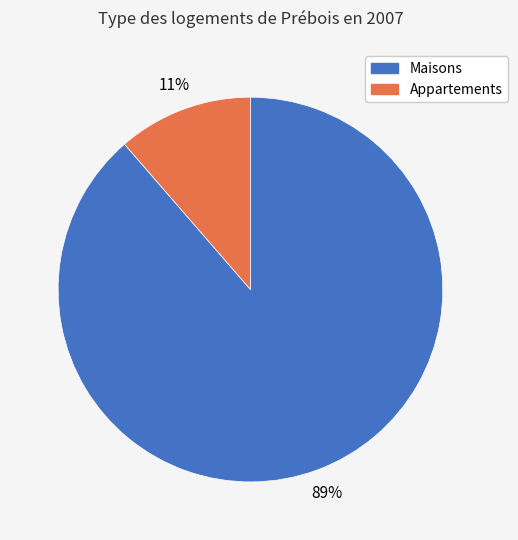

Which category has the biggest portion of the pie?

Maisons